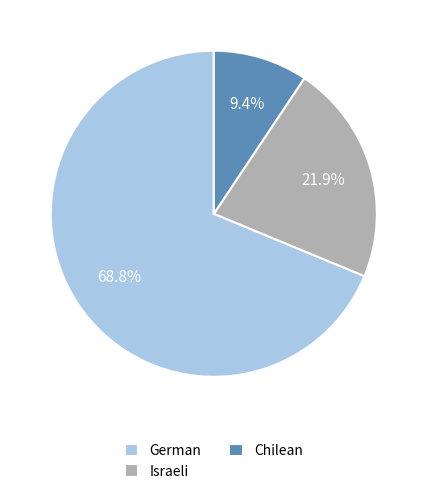

To the nearest percent, what percentage of the pie is German?

69%